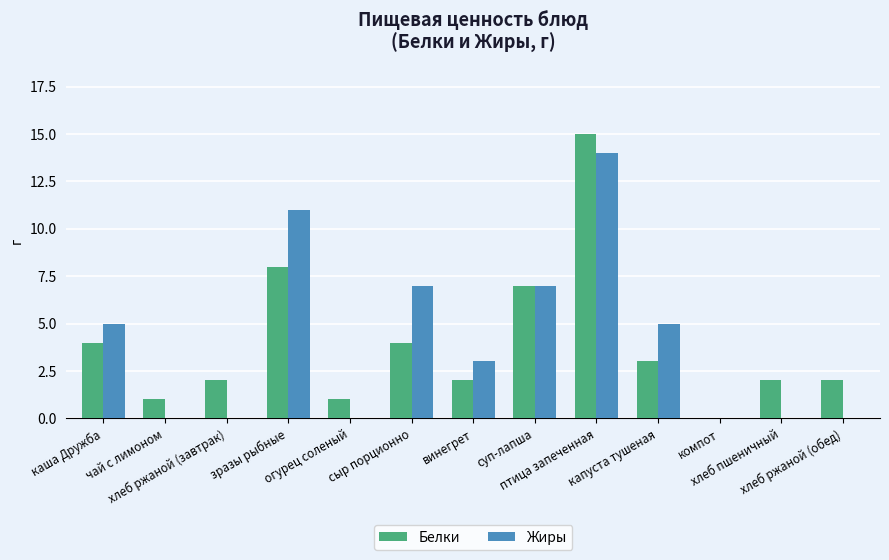

Which series has the largest range (max minus min)?

Белки